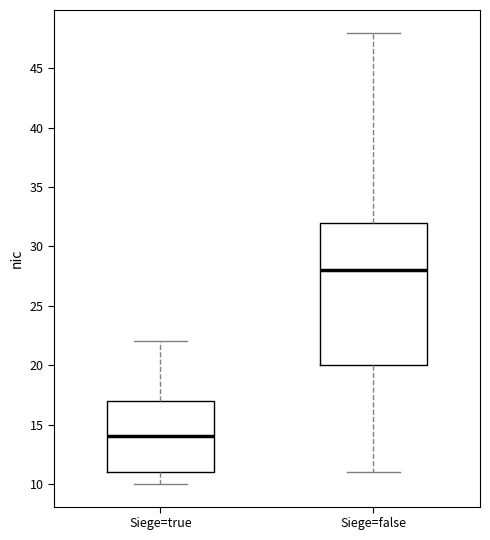

Reading left to right, transcribe this box plot: for each box, give where its median line is, the range the box spans, and where its two whiskers end, as read against the y-axis. The values are not printed on the chart, so give them approximately, as read against the axis.

Siege=true: median 14, box 11 to 17, whiskers 10 to 22
Siege=false: median 28, box 20 to 32, whiskers 11 to 48